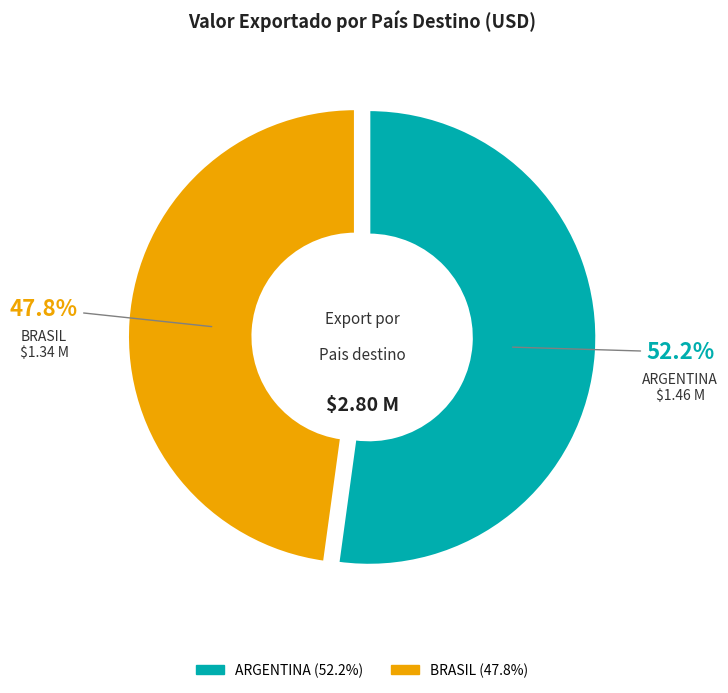

Between ARGENTINA and BRASIL, which is larger?

ARGENTINA